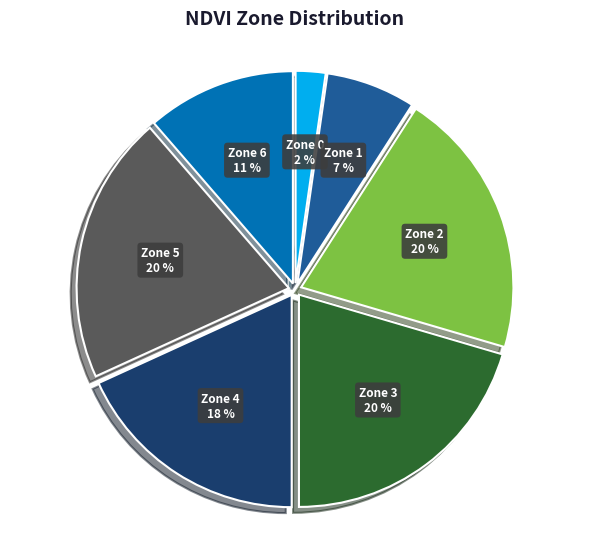

How many segments does this pie chart have?

7